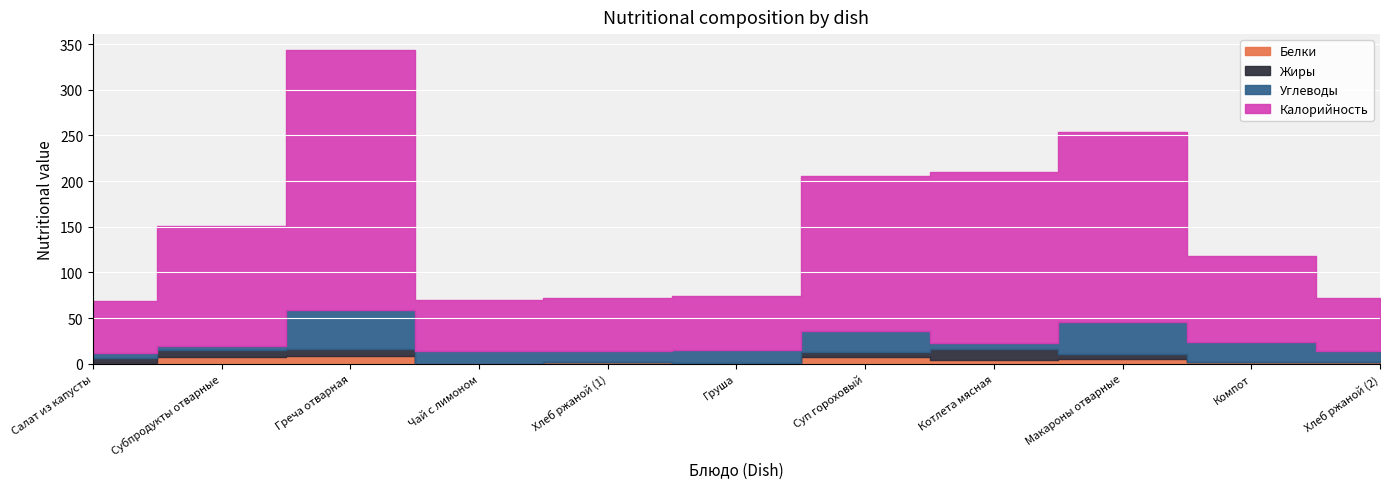

At Компот, list the series in order from largest to smallest.

Калорийность, Углеводы, Белки, Жиры